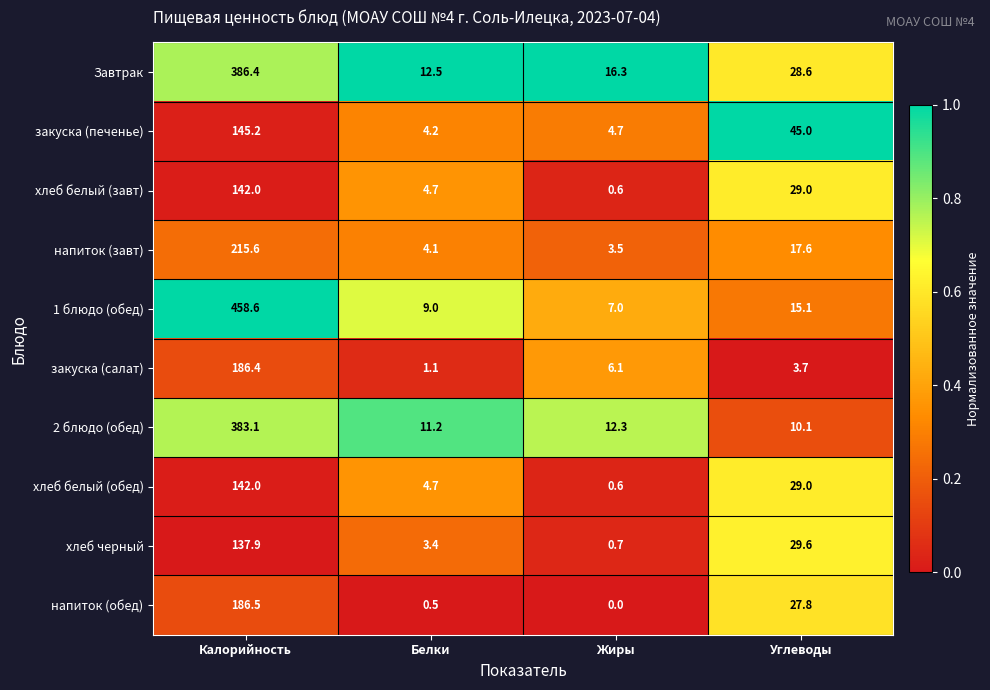

What is the difference between the maximum and minimum values in the закуска (печенье) series?

141.0